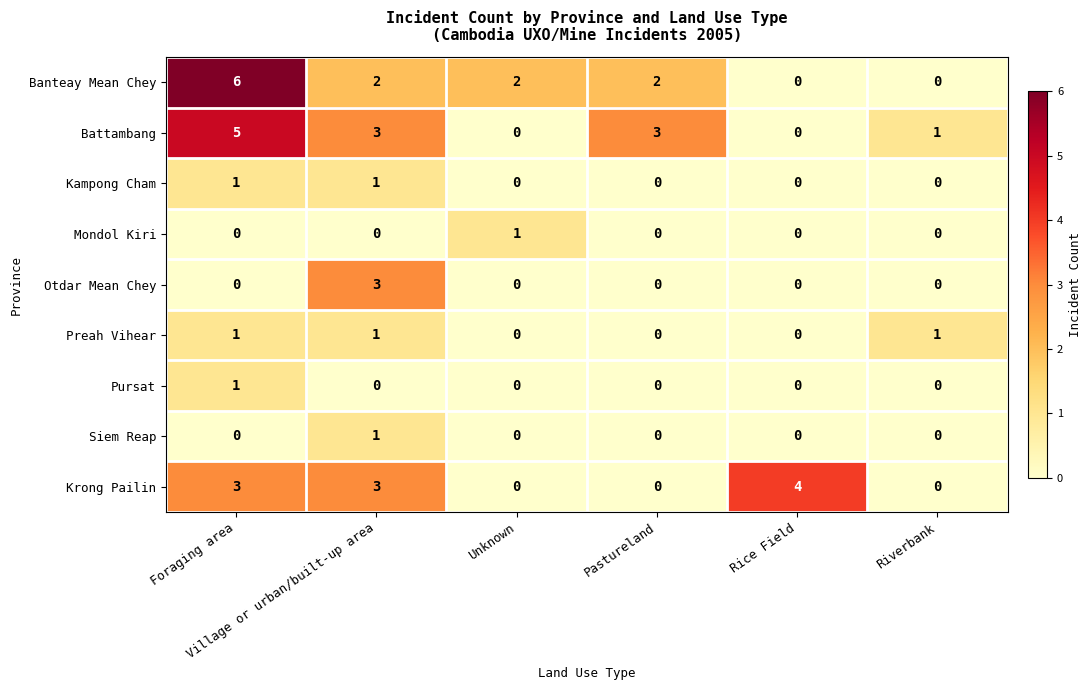

How many distinct data groups are displayed?

9